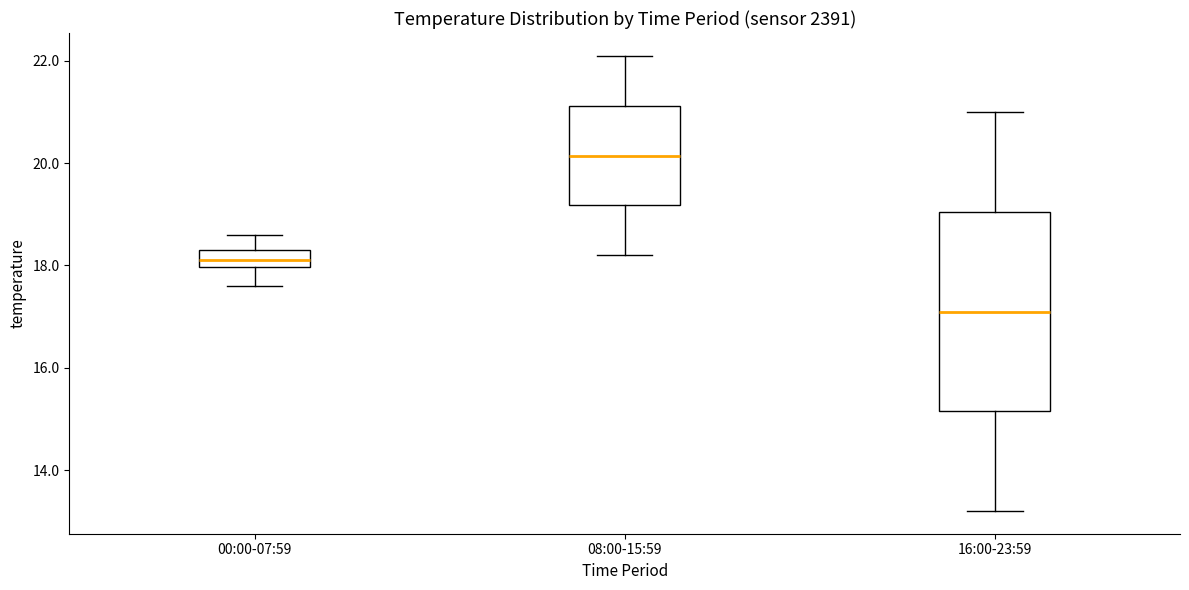

Which box's median line is the lowest?

16:00-23:59